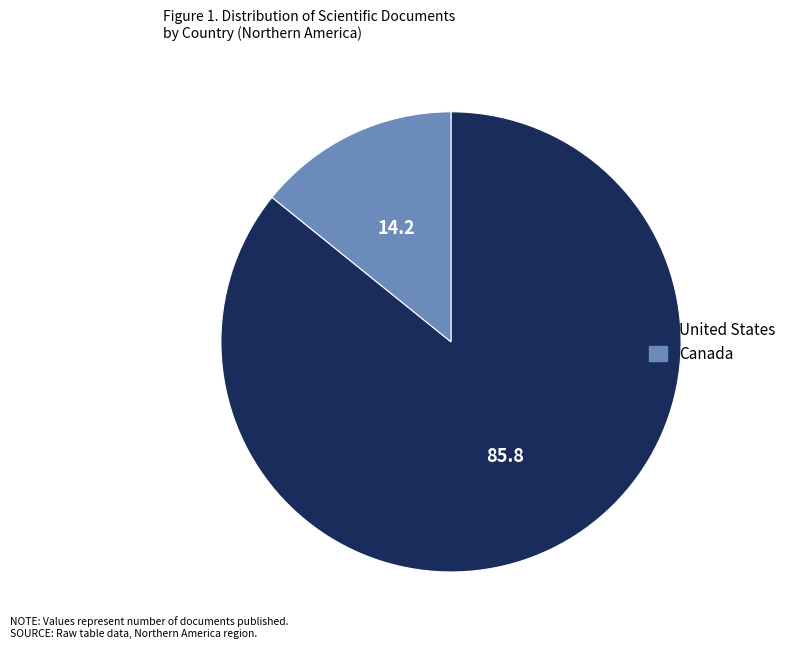

Which category accounts for the majority?

United States